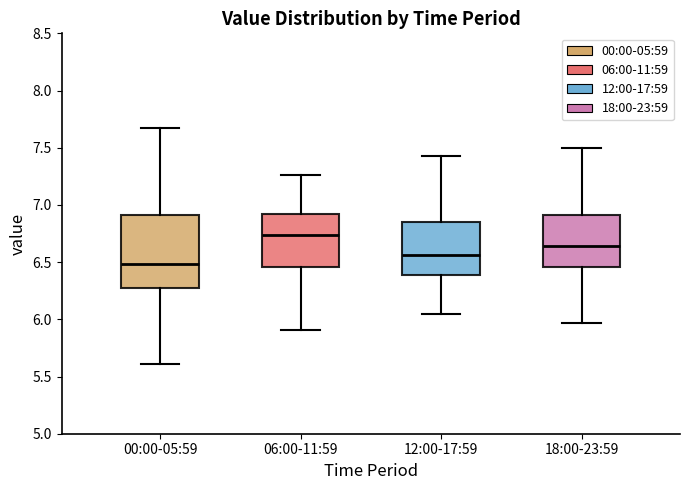

Where is the lower edge of the box for 06:00-11:59 on the y-axis? The values are not printed on the chart, so give them approximately, as read against the axis.

6.45